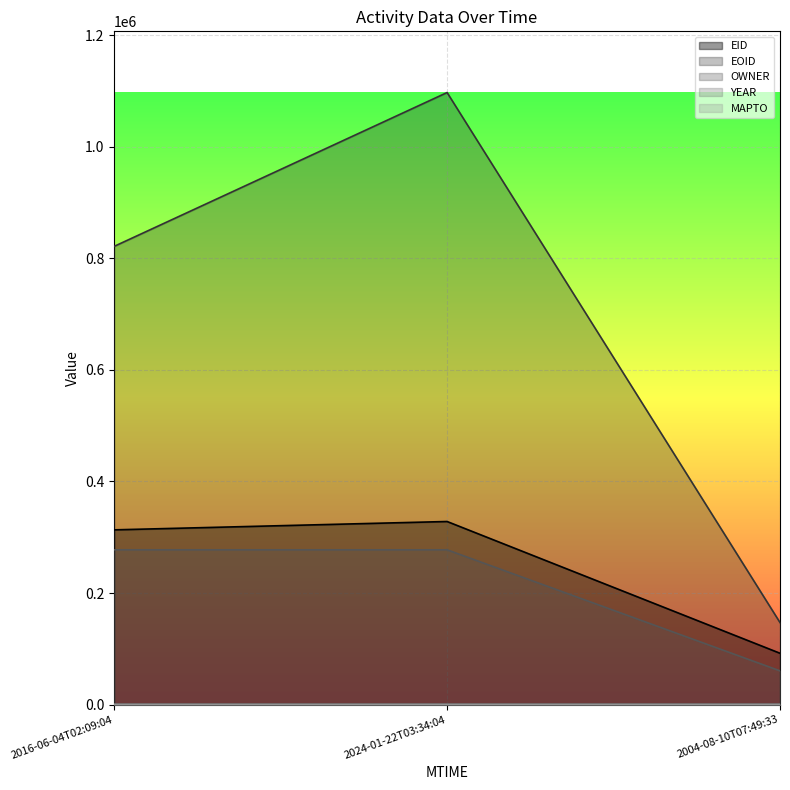

What is the minimum value for OWNER?

60586